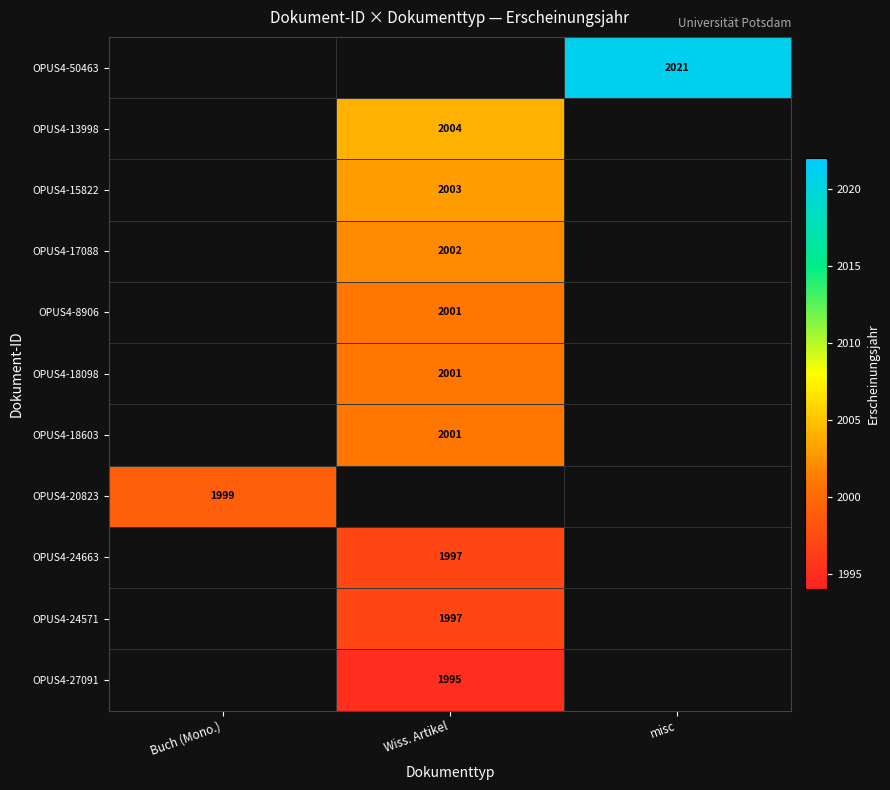

Is the value of OPUS4-27091 at Wiss. Artikel greater than the value of OPUS4-17088 at Wiss. Artikel?

No